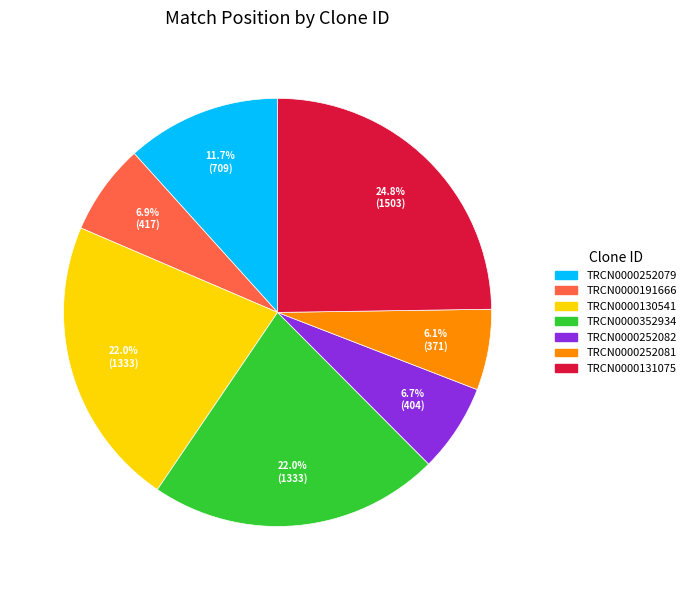

To the nearest percent, what percentage of the pie is TRCN0000252082?

7%